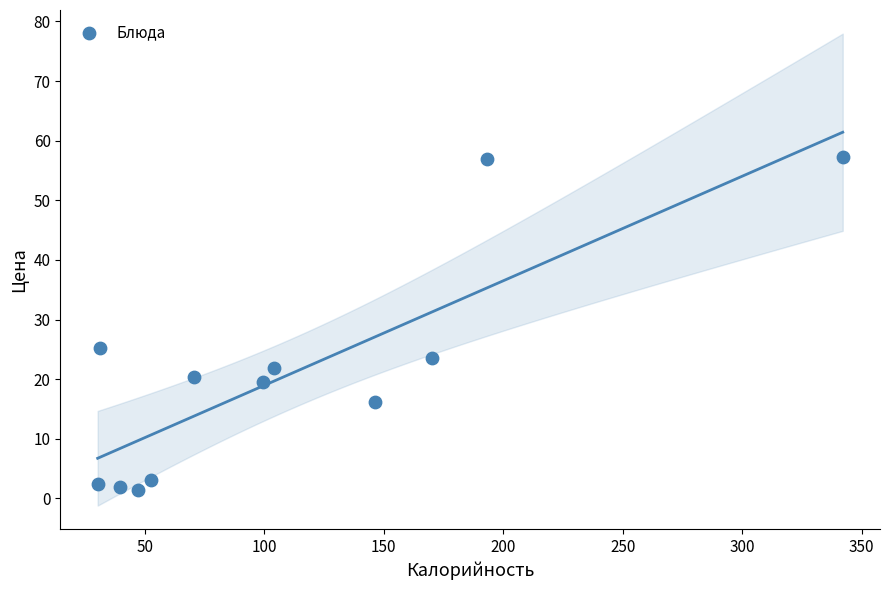

What is the average Y value?

20.8